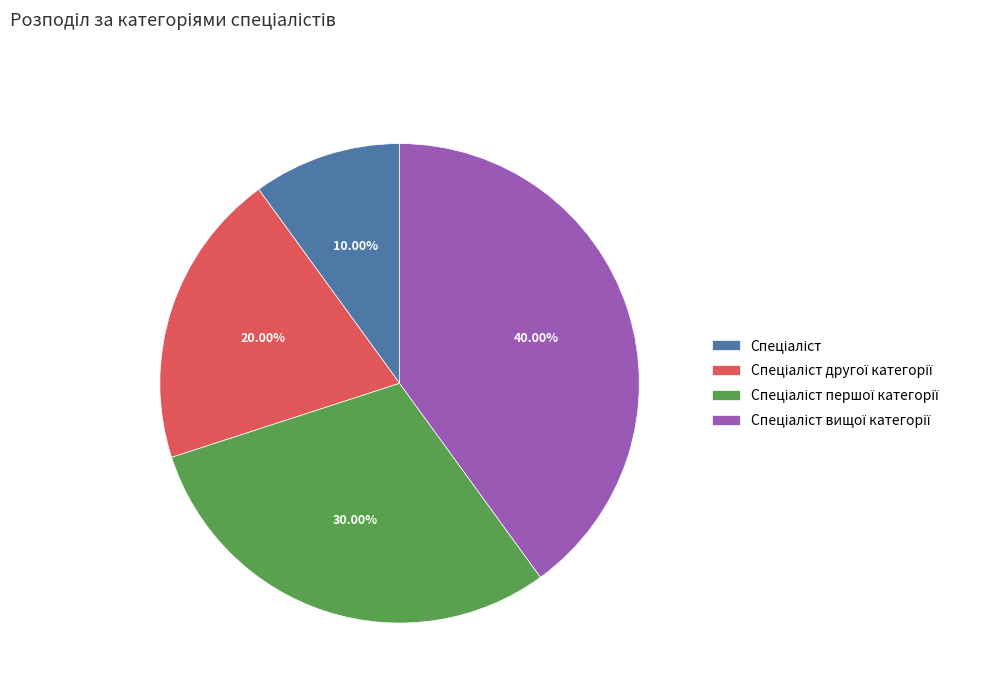

How many slices are in this pie chart?

4